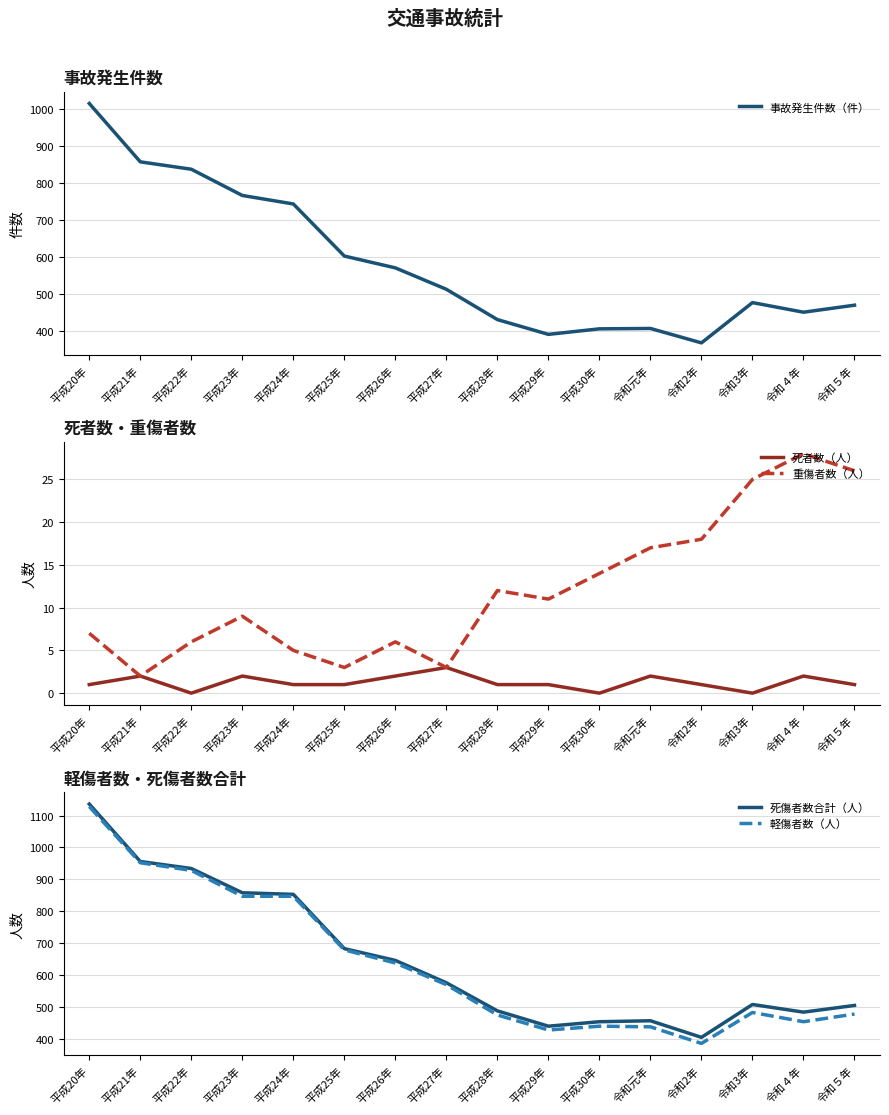

Where does the 軽傷者数（人） series first go above 570?

平成20年